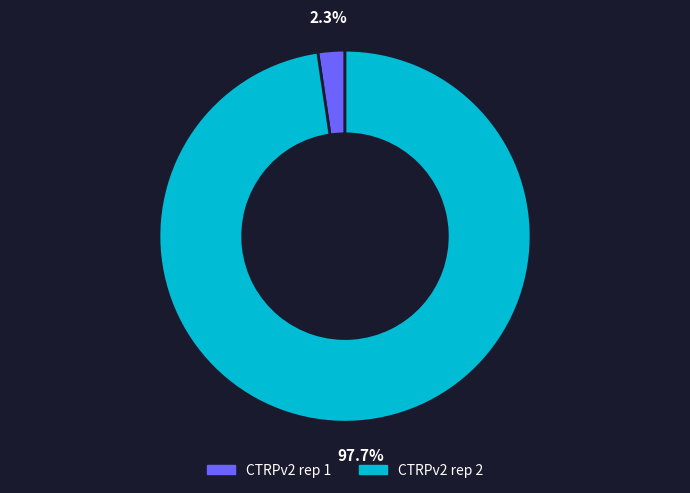

To the nearest percent, what is the difference between the largest and smallest slice percentages?

95%